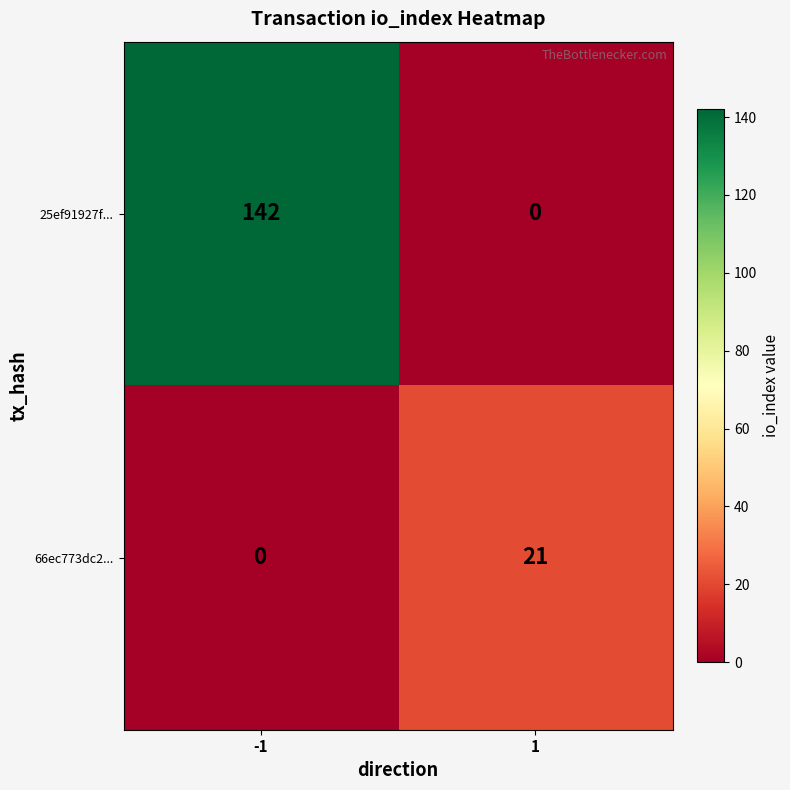

Between -1 and 1, which series saw the biggest shift?

25ef91927f...